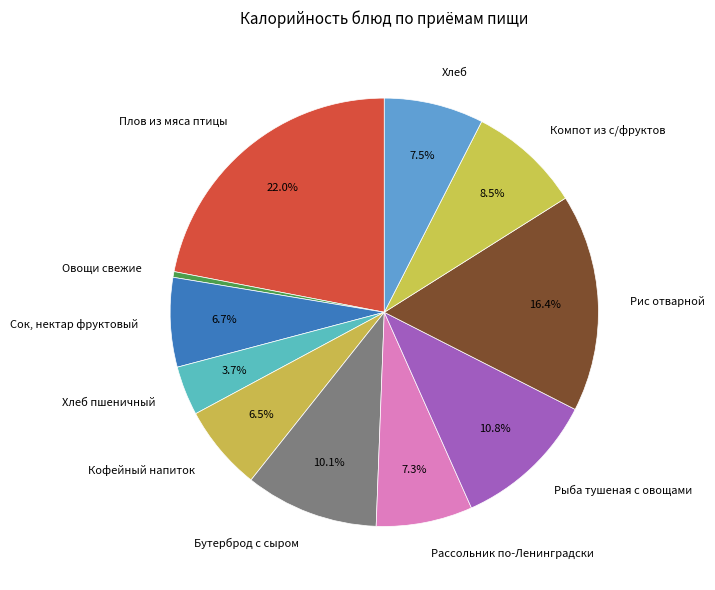

To the nearest percent, what is the average slice percentage?

9%